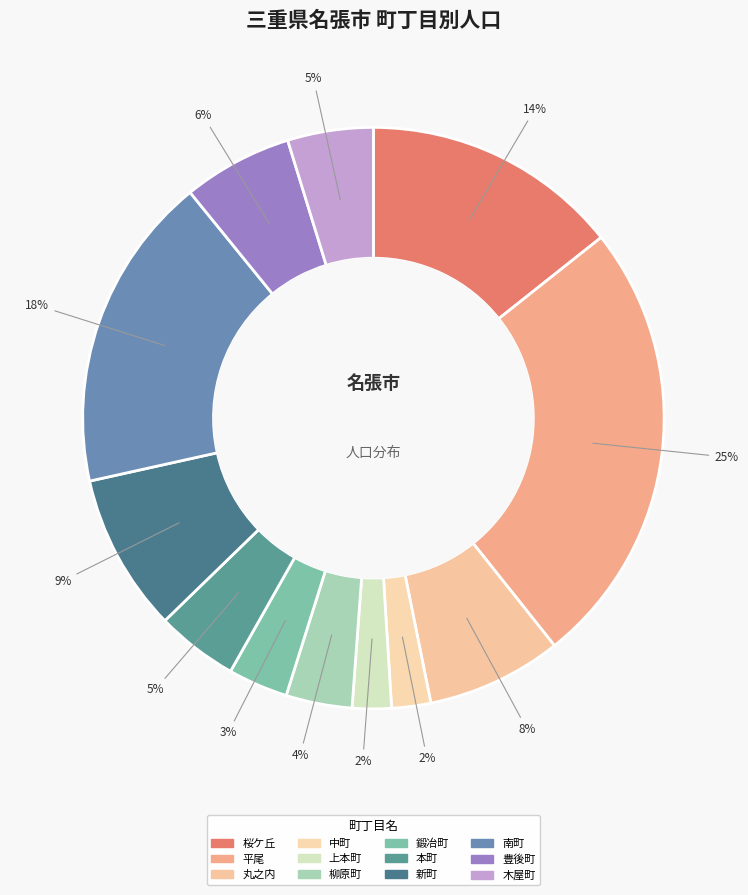

What is the change in value from 平尾 to 本町?

-583